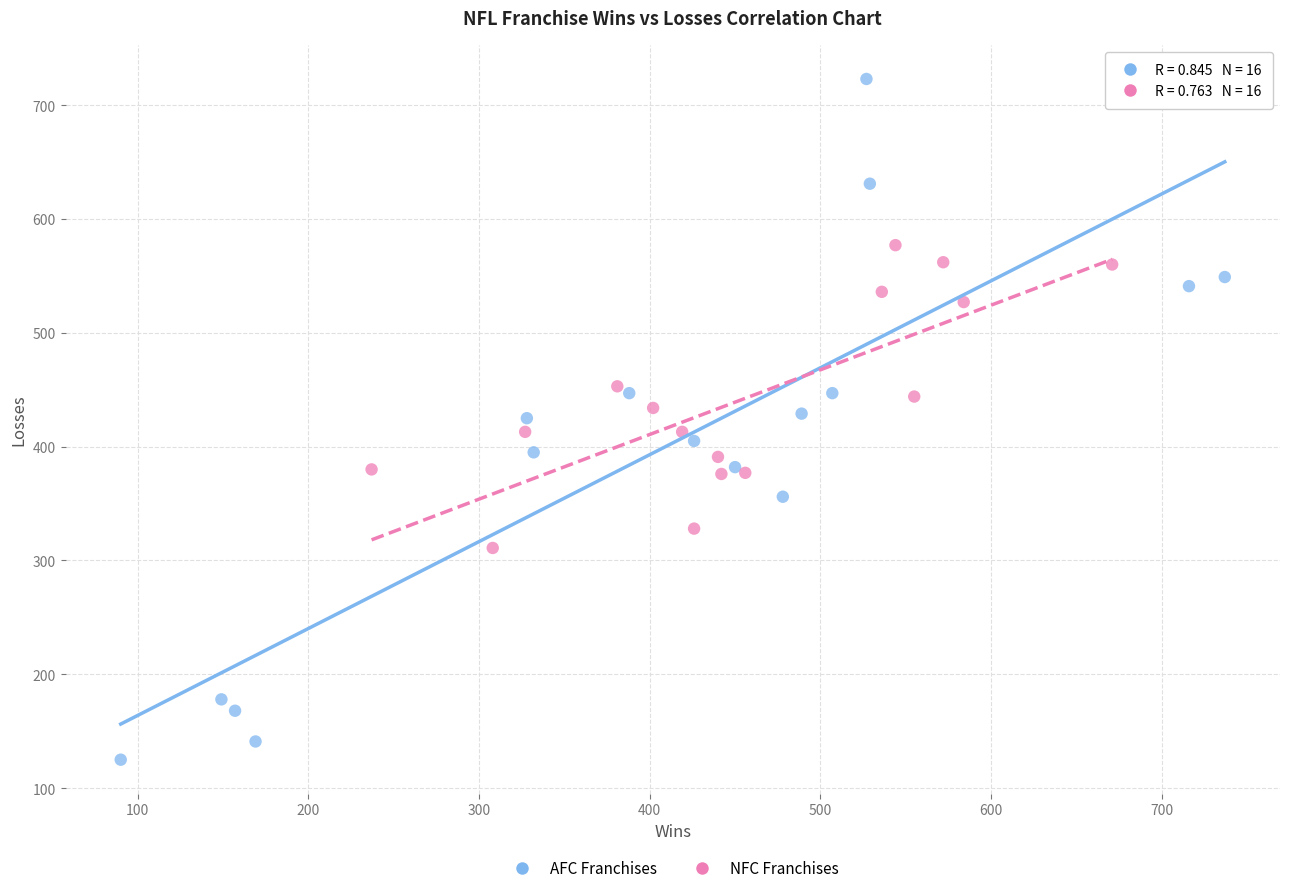

Which series reaches the maximum Y coordinate?

AFC Franchises